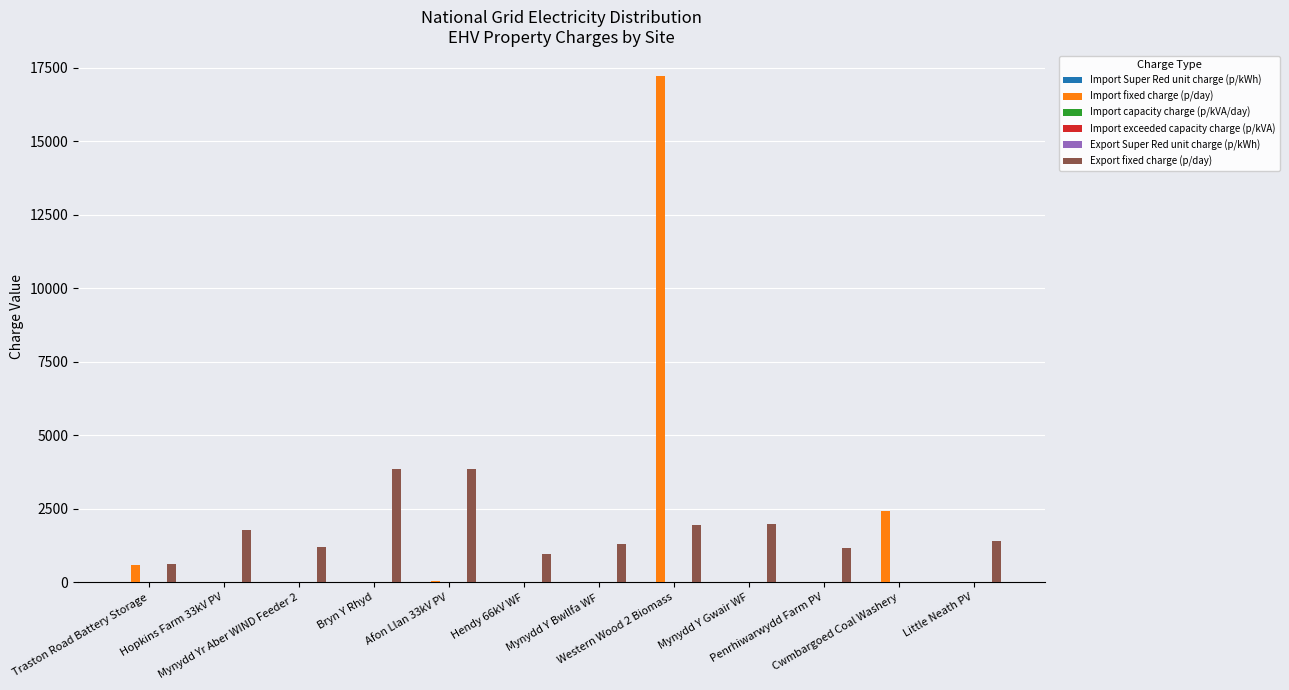

What is the greatest value displayed?

17215.7